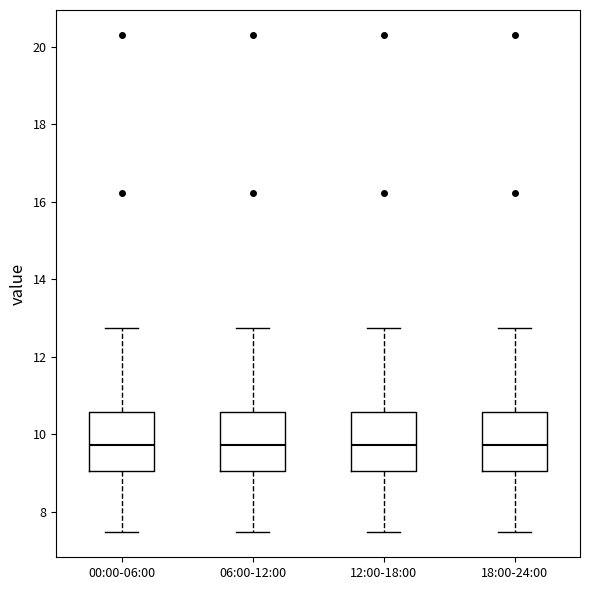

Reading left to right, transcribe this box plot: for each box, give where its median line is, the range the box spans, and where its two whiskers end, as read against the y-axis. The values are not printed on the chart, so give them approximately, as read against the axis.

00:00-06:00: median 9.8, box 9.0 to 10.6, whiskers 7.4 to 12.8
06:00-12:00: median 9.8, box 9.0 to 10.6, whiskers 7.4 to 12.8
12:00-18:00: median 9.8, box 9.0 to 10.6, whiskers 7.4 to 12.8
18:00-24:00: median 9.8, box 9.0 to 10.6, whiskers 7.4 to 12.8